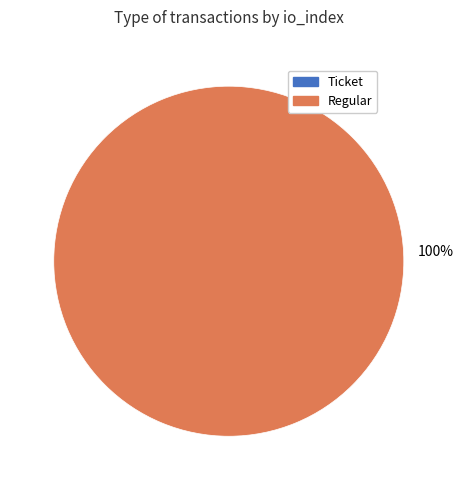

How many segments does this pie chart have?

2